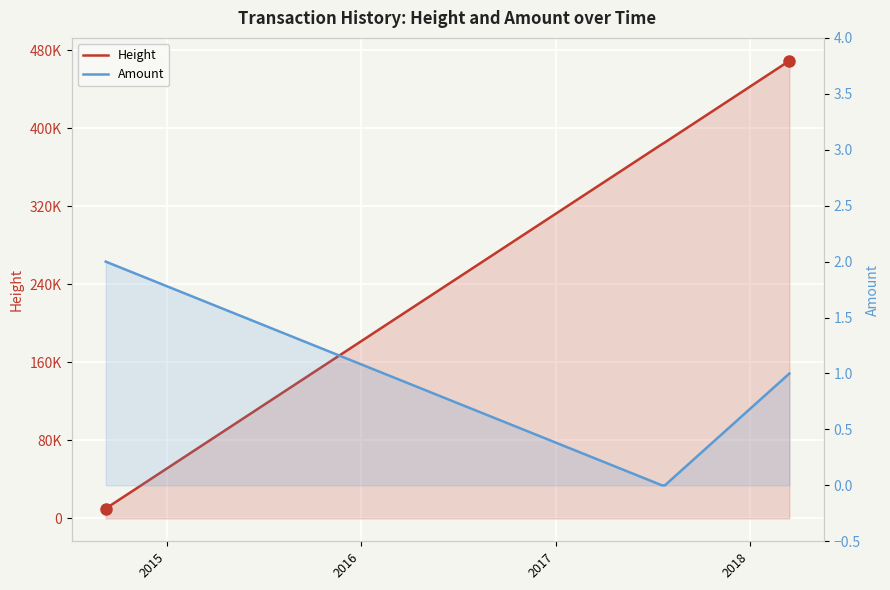

Which series has the largest range (max minus min)?

Height